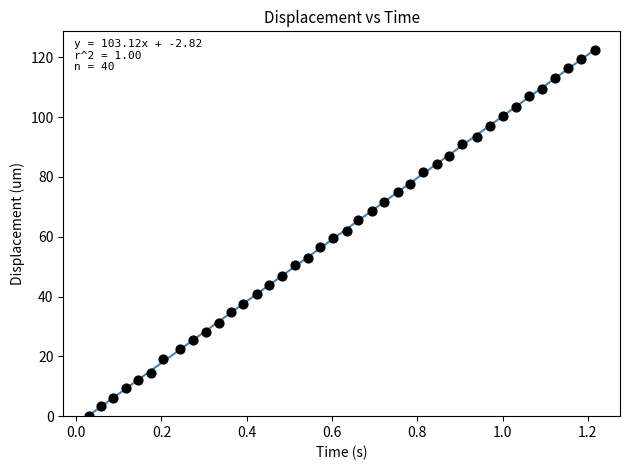

What is the range of Y values (max minus min)?

122.5